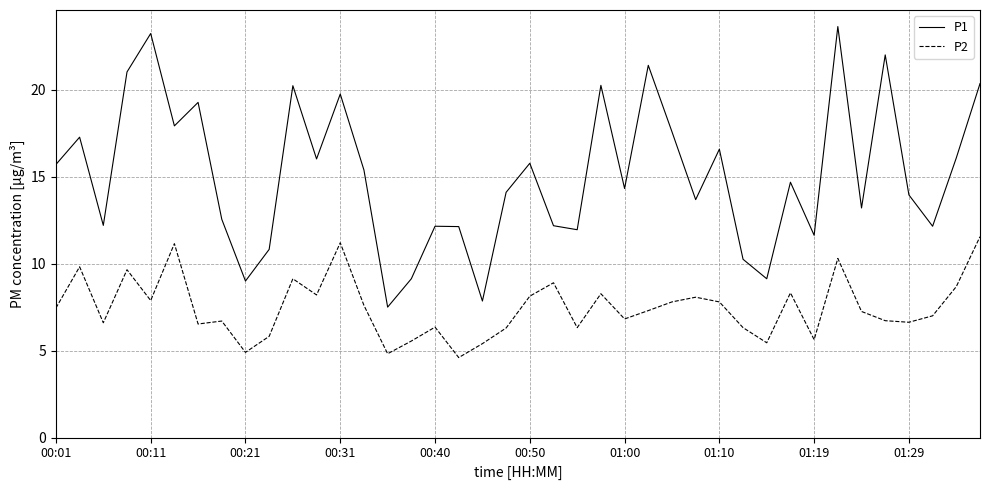

Which series has the largest total across all categories?

P1